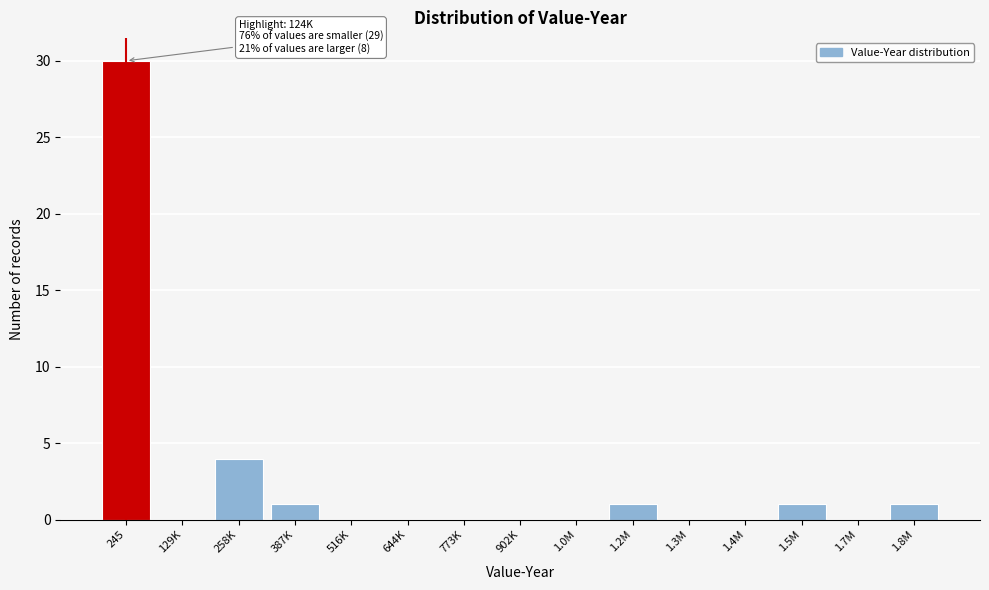

Reading left to right, extract all data points from this chart.

245=30	129K=0	258K=4	387K=1	516K=0	644K=0	773K=0	902K=0	1.0M=0	1.2M=1	1.3M=0	1.4M=0	1.5M=1	1.7M=0	1.8M=1